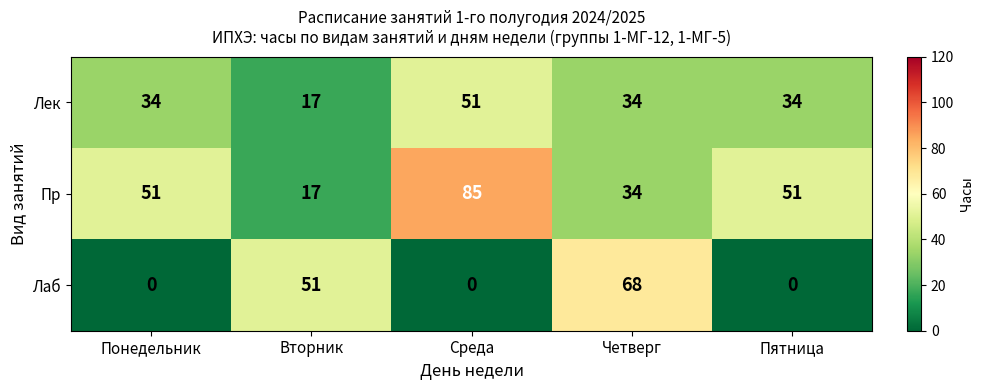

Reading left to right, list all the values displayed in this chart.

Лек: Понедельник=34	Вторник=17	Среда=51	Четверг=34	Пятница=34
Пр: Понедельник=51	Вторник=17	Среда=85	Четверг=34	Пятница=51
Лаб: Понедельник=0	Вторник=51	Среда=0	Четверг=68	Пятница=0